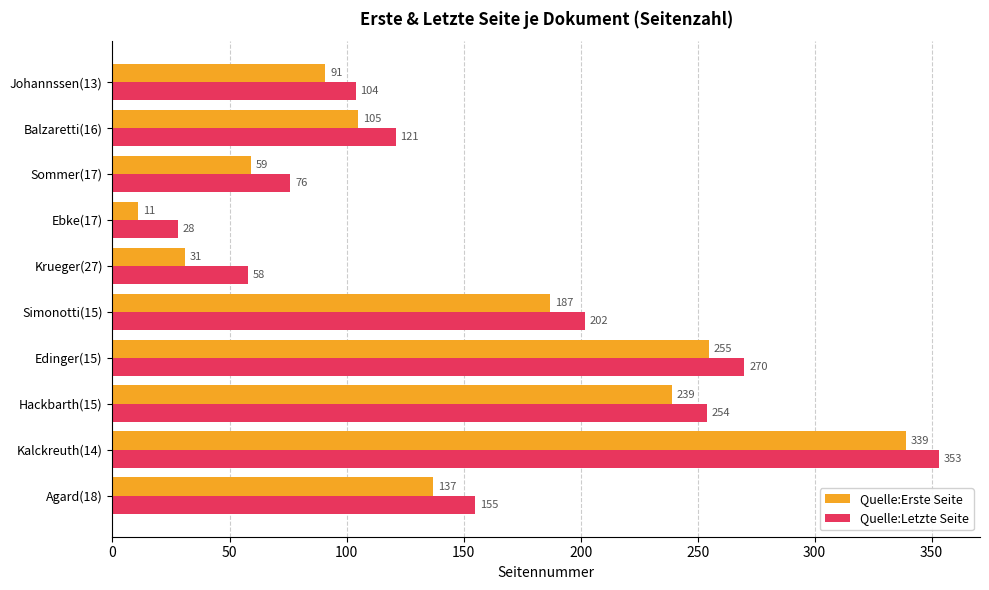

True or false: Quelle:Letzte Seite has a value of 77 at Simonotti(15).

False